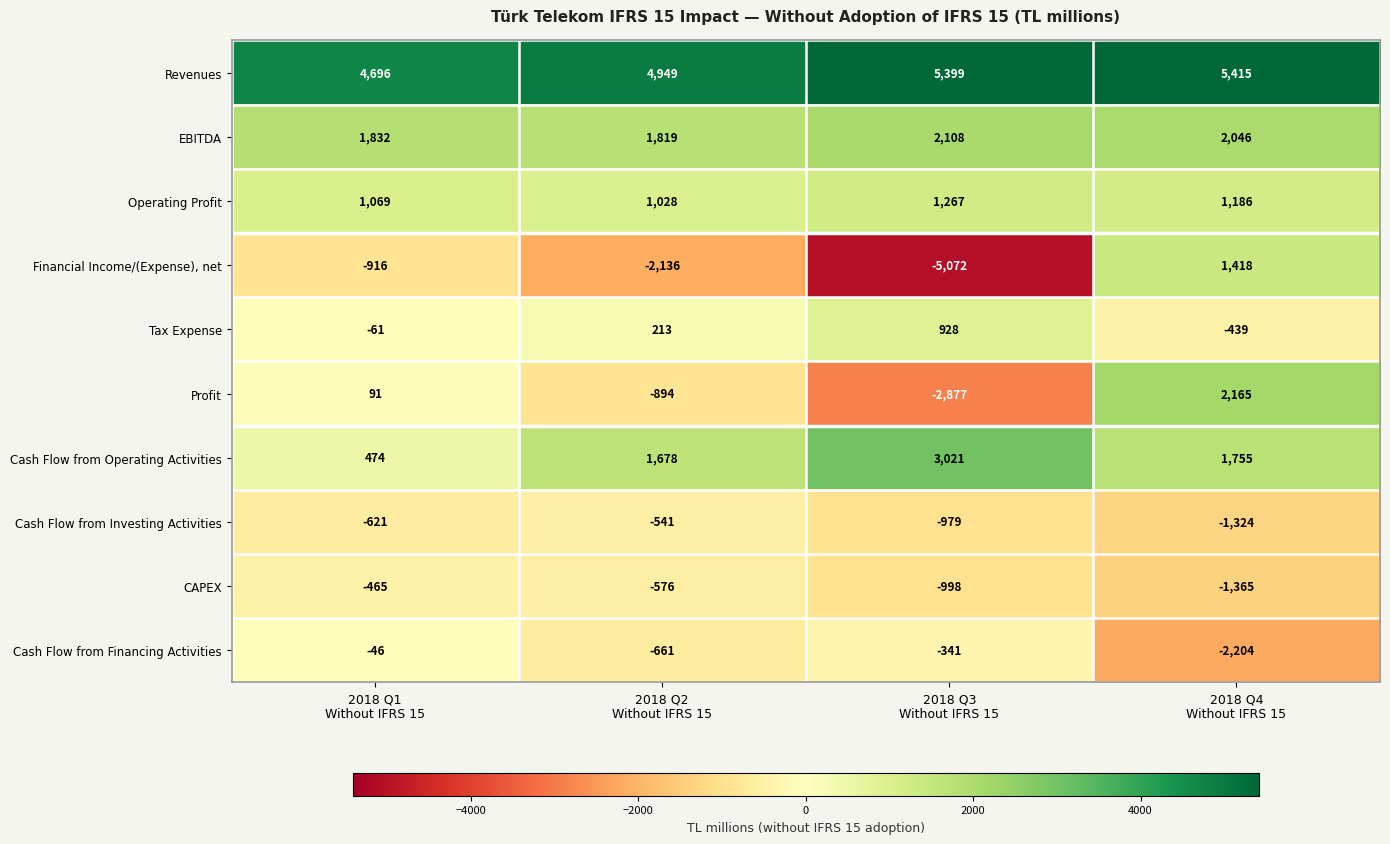

What is the lowest value of the Cash Flow from Financing Activities series?

-2204